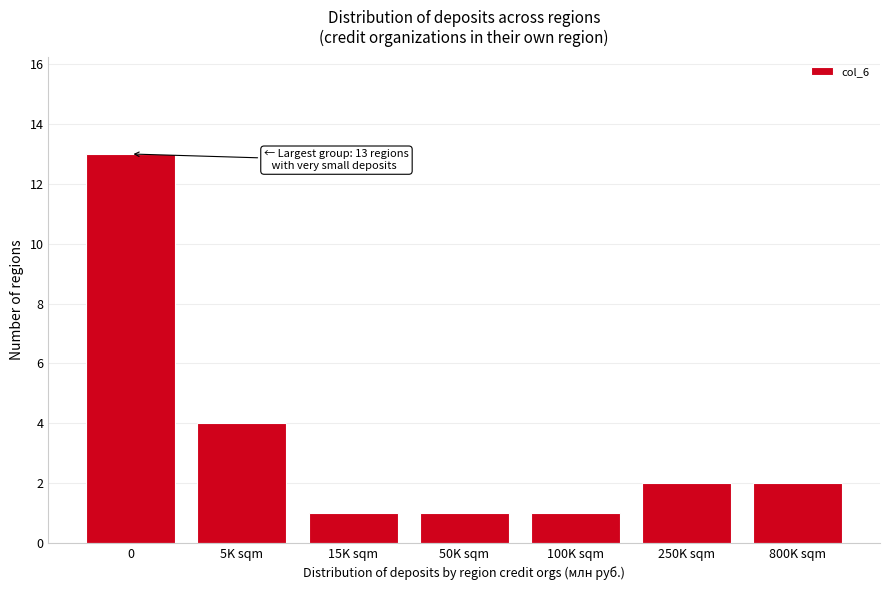

Reading right to left, transcribe all the data shown in this chart.

800K sqm=2	250K sqm=2	100K sqm=1	50K sqm=1	15K sqm=1	5K sqm=4	0=13